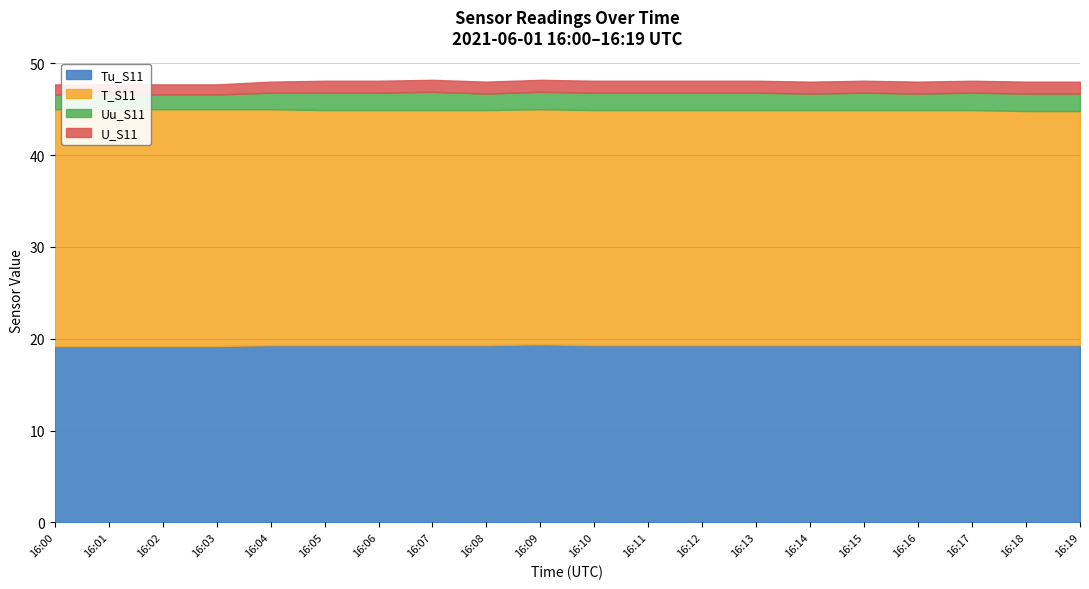

True or false: U_S11 and Tu_S11 cross at least once.

False